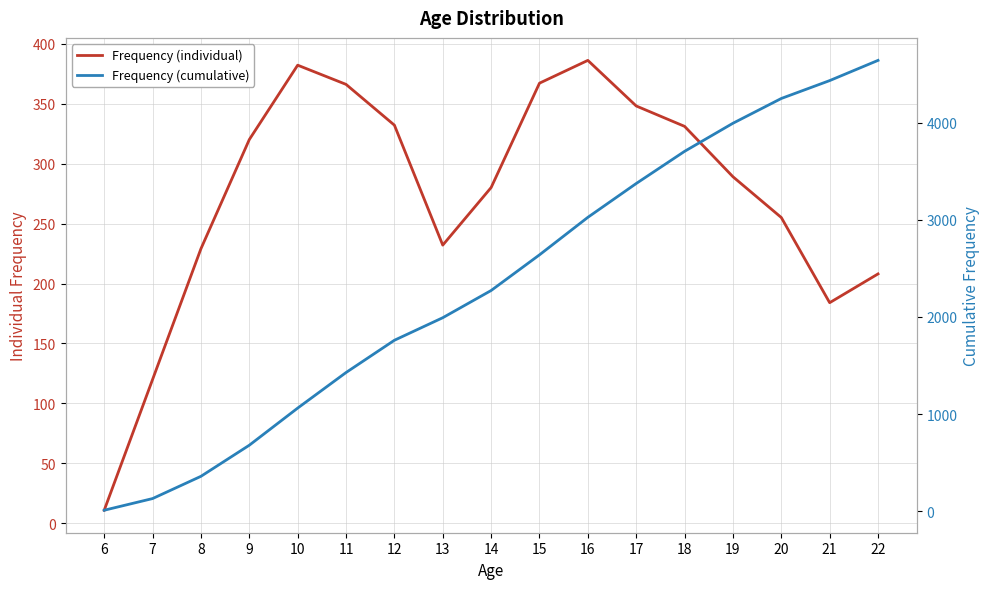

Which has a higher value, 7 or 8?

8